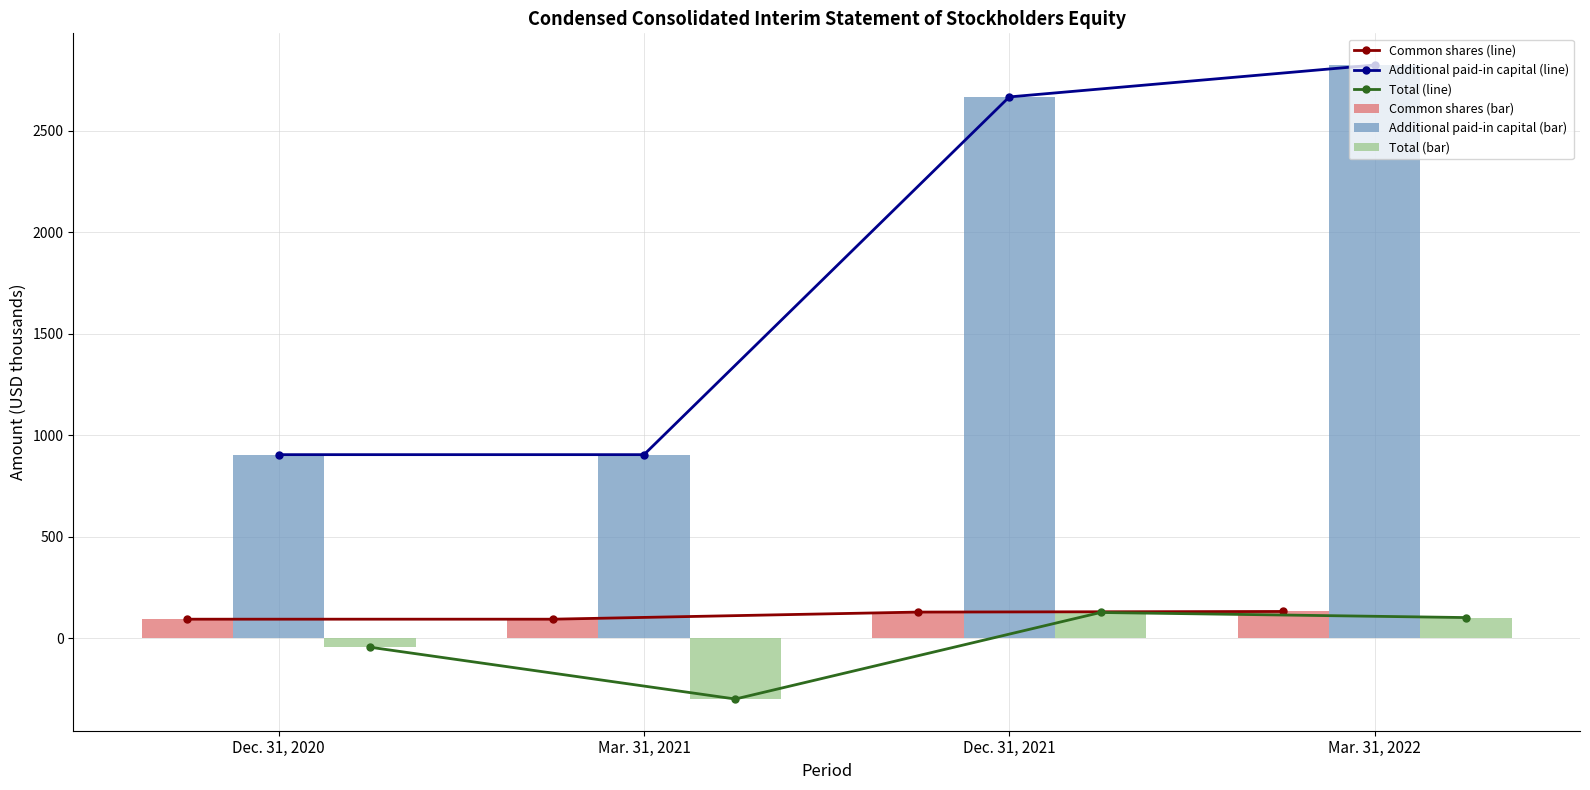

Is it true that Total (line) equals 50 at Mar. 31, 2022?

False